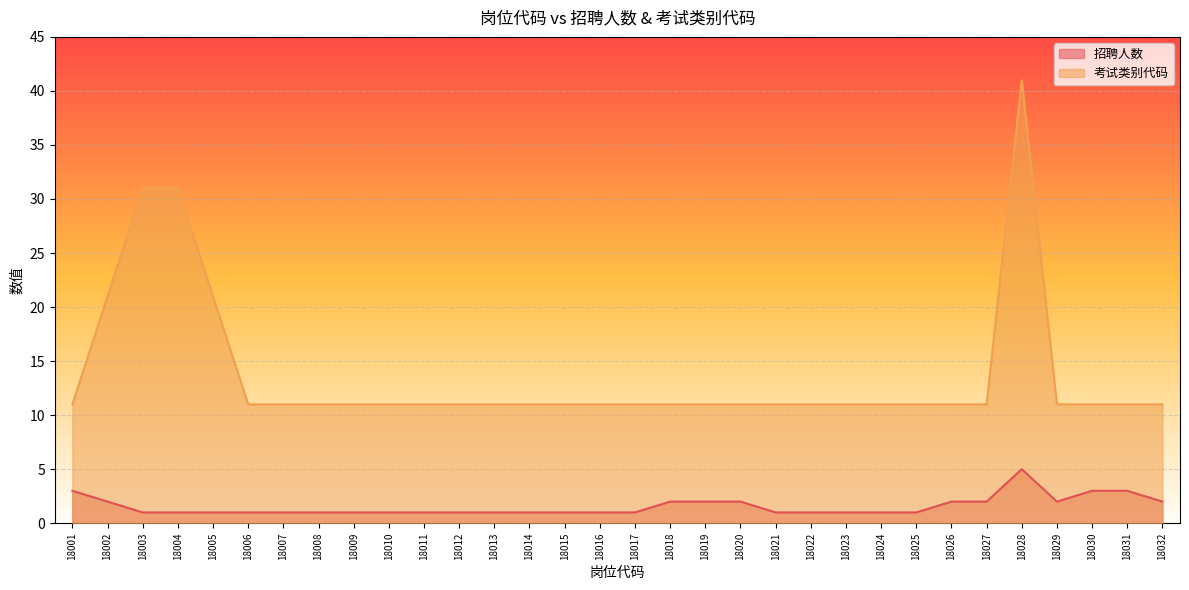

What are all the series names shown in the legend?

招聘人数, 考试类别代码